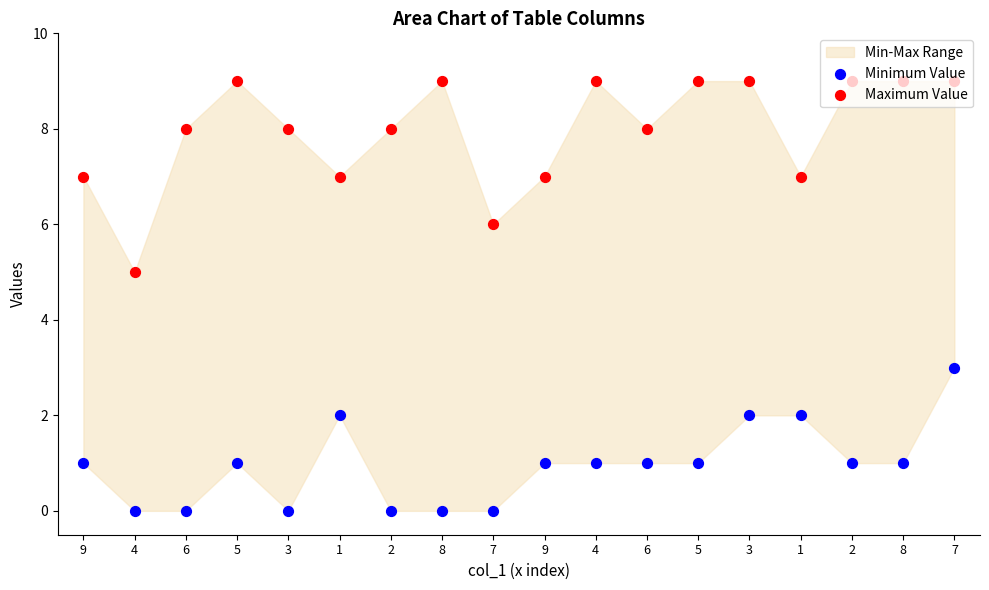

Which series has the largest total across all categories?

Maximum Value